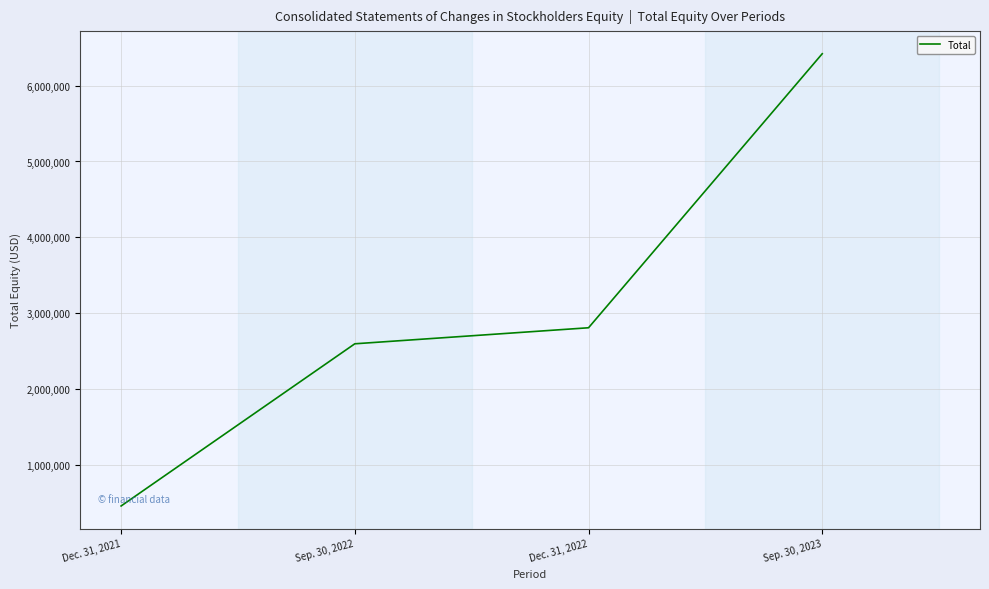

Reading right to left, what are all the values shown in this chart?

6421270	2807300	2595939	456866